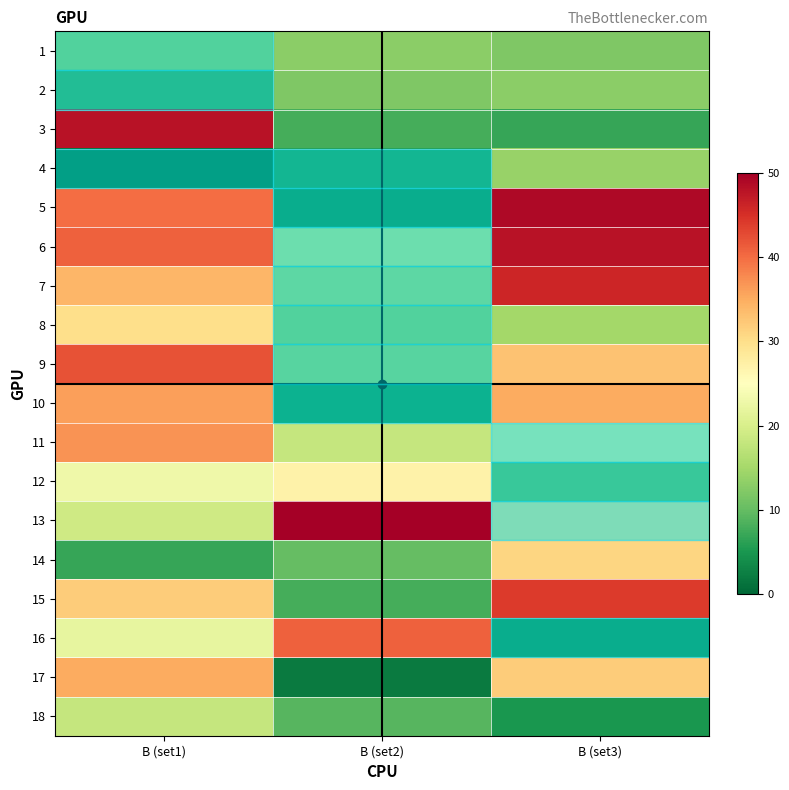

Reading left to right, transcribe all the data shown in this chart.

1: B (set1)=15	B (set2)=13	B (set3)=12
2: B (set1)=8	B (set2)=12	B (set3)=13
3: B (set1)=48	B (set2)=8	B (set3)=7
4: B (set1)=1	B (set2)=6	B (set3)=14
5: B (set1)=40	B (set2)=4	B (set3)=49
6: B (set1)=41	B (set2)=20	B (set3)=48
7: B (set1)=34	B (set2)=17	B (set3)=46
8: B (set1)=30	B (set2)=15	B (set3)=15
9: B (set1)=42	B (set2)=16	B (set3)=33
10: B (set1)=36	B (set2)=5	B (set3)=35
11: B (set1)=37	B (set2)=18	B (set3)=23
12: B (set1)=23	B (set2)=27	B (set3)=11
13: B (set1)=19	B (set2)=50	B (set3)=28
14: B (set1)=7	B (set2)=10	B (set3)=31
15: B (set1)=32	B (set2)=8	B (set3)=44
16: B (set1)=22	B (set2)=41	B (set3)=4
17: B (set1)=35	B (set2)=2	B (set3)=32
18: B (set1)=18	B (set2)=9	B (set3)=5